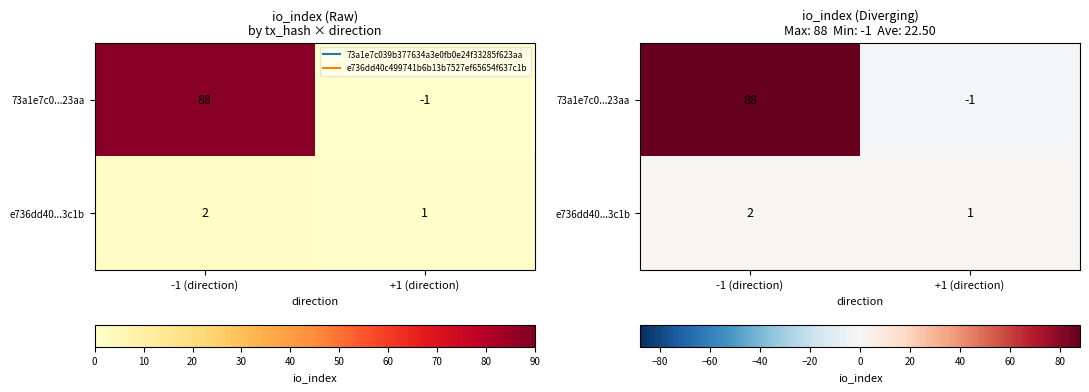

What is the difference between the 73a1e7c0...23aa values at +1 (direction) and -1 (direction)?

89